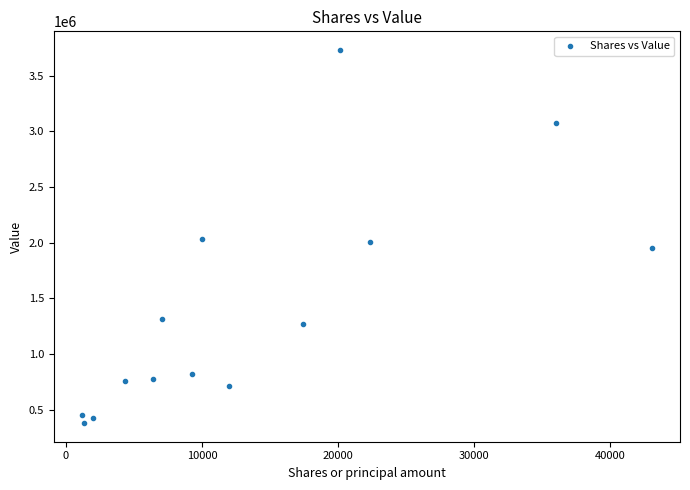

What is the range of X values (max minus min)?

41828